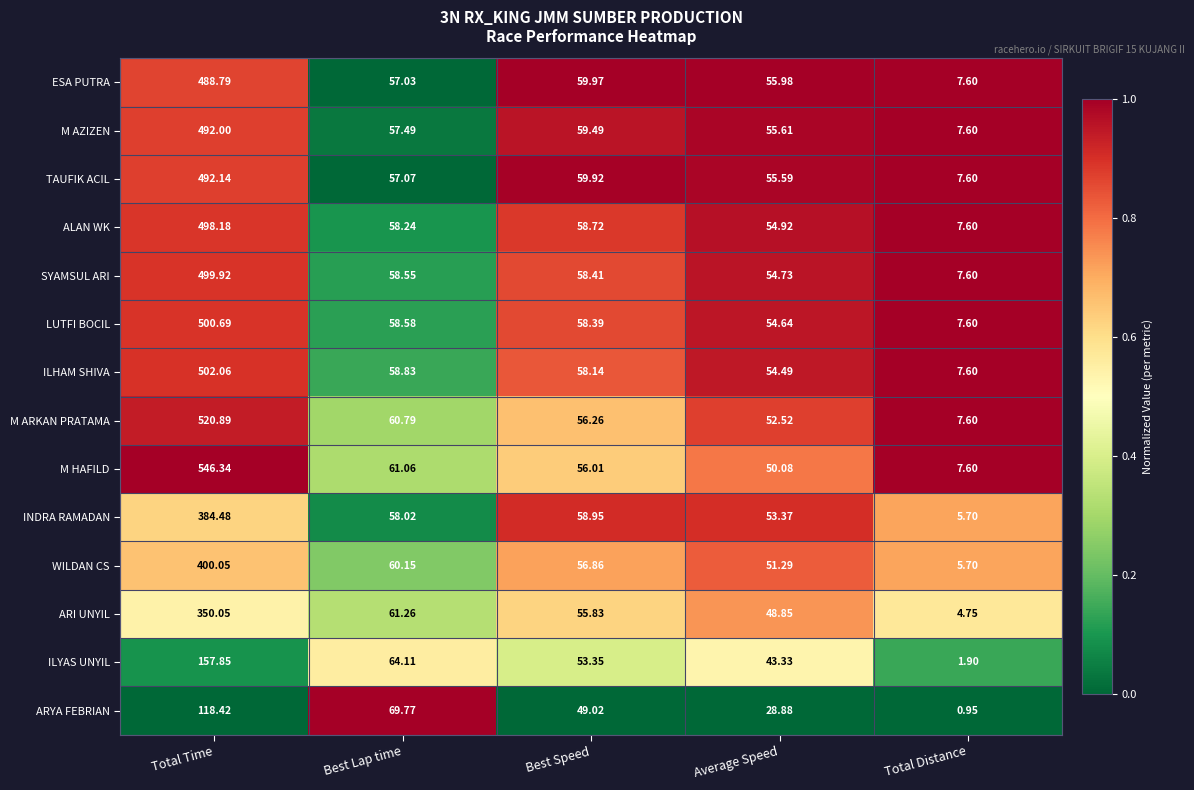

At which category is the sum across all series the highest?

Total Time